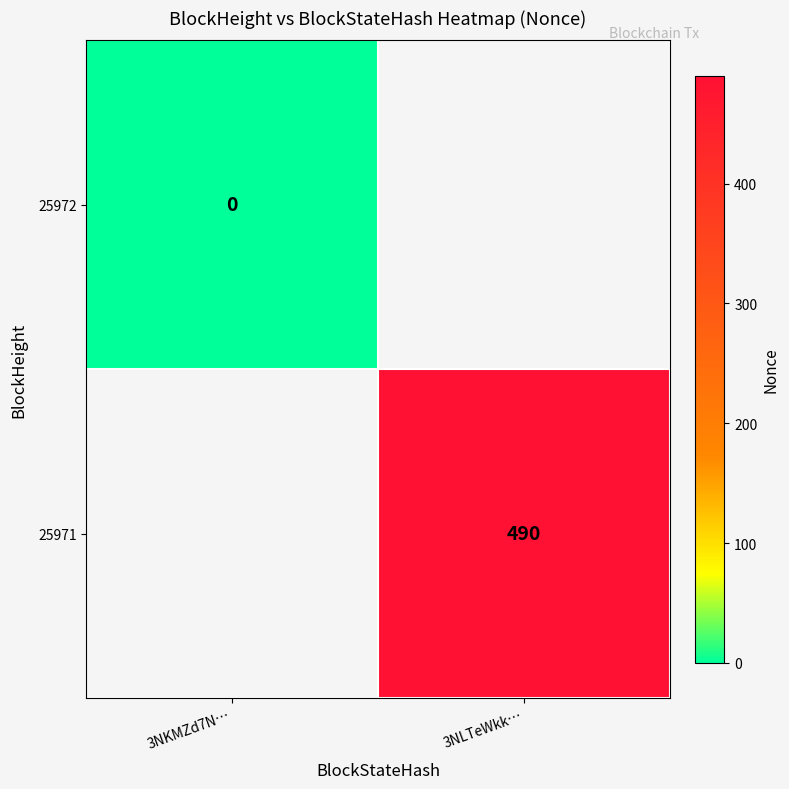

Is it true that 25971 equals 490 at 3NLTeWkk…?

True